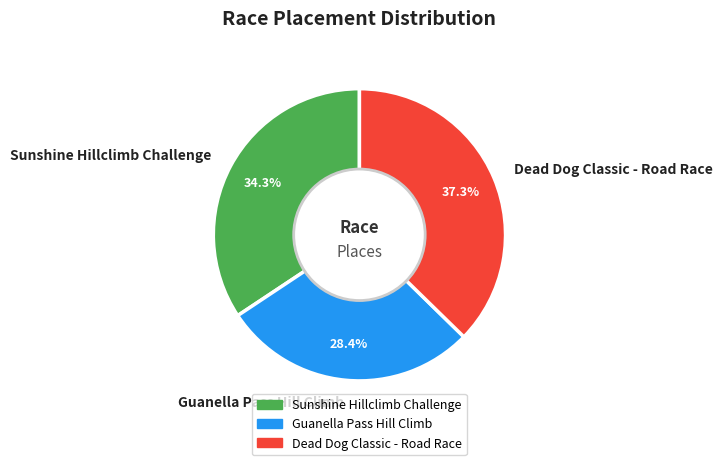

Is the sum of Sunshine Hillclimb Challenge and Guanella Pass Hill Climb greater than half?

Yes